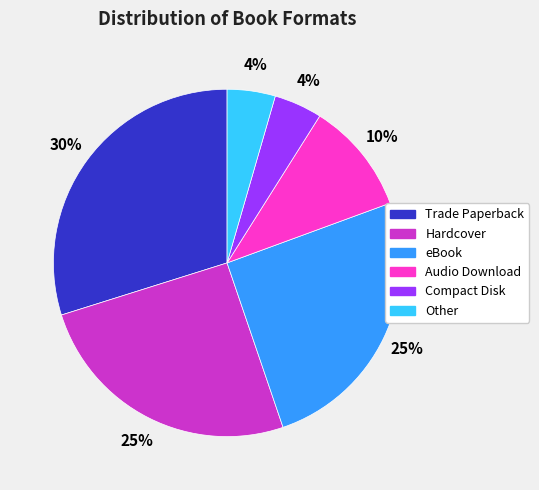

What percentage is the Compact Disk slice, to the nearest percent?

4%